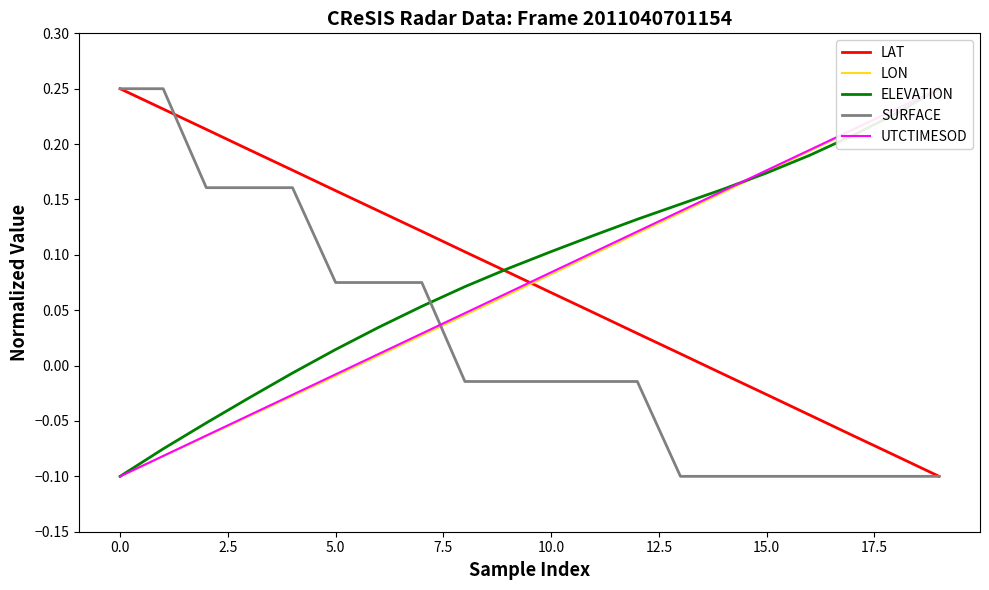

True or false: LON has a value of 0.1 at 11.

True